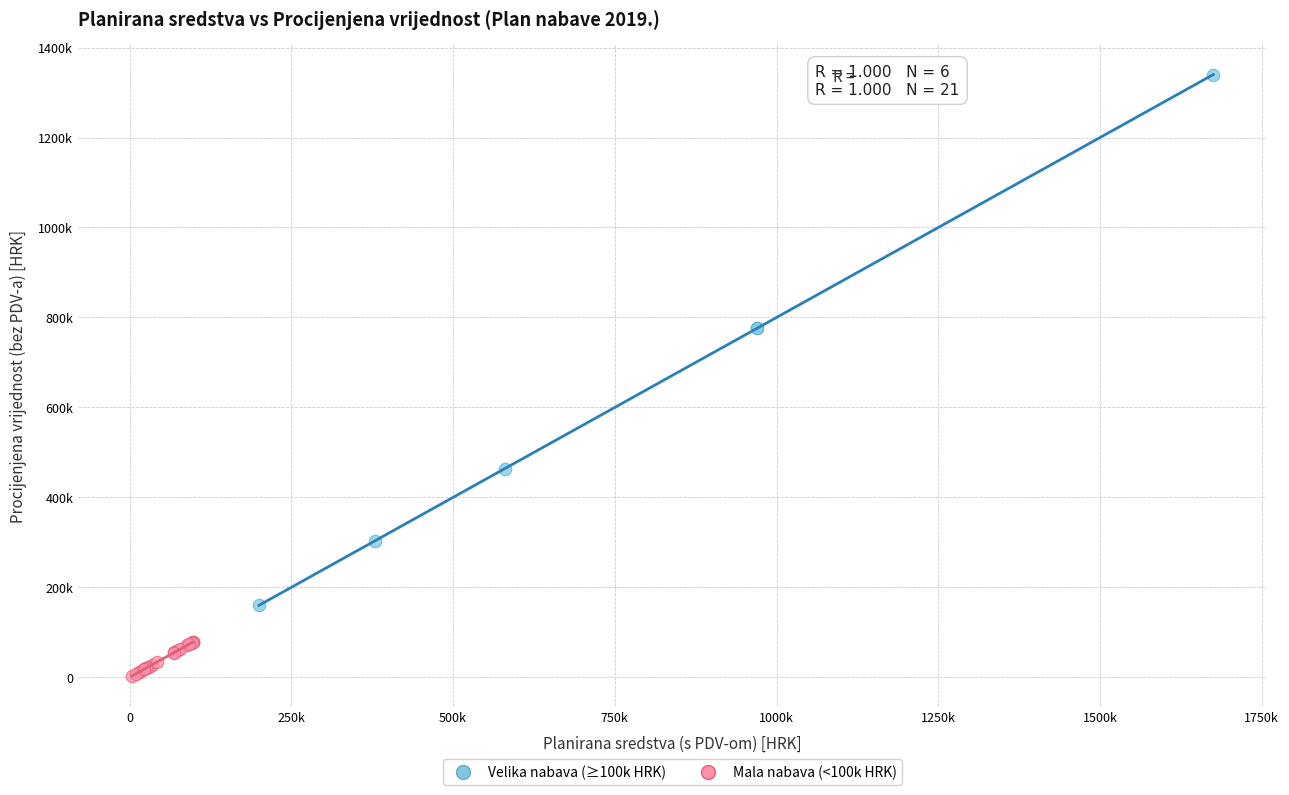

What are all the series names shown in the legend?

Velika nabava (≥100k HRK), Mala nabava (<100k HRK)